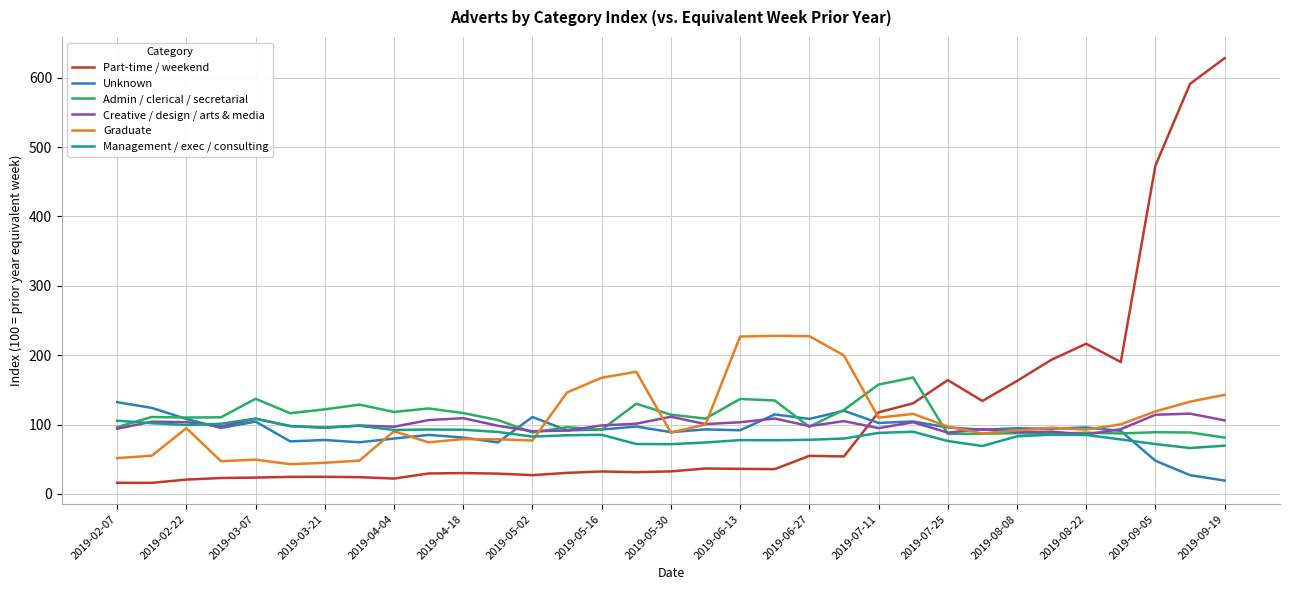

What is the greatest value displayed?

628.3